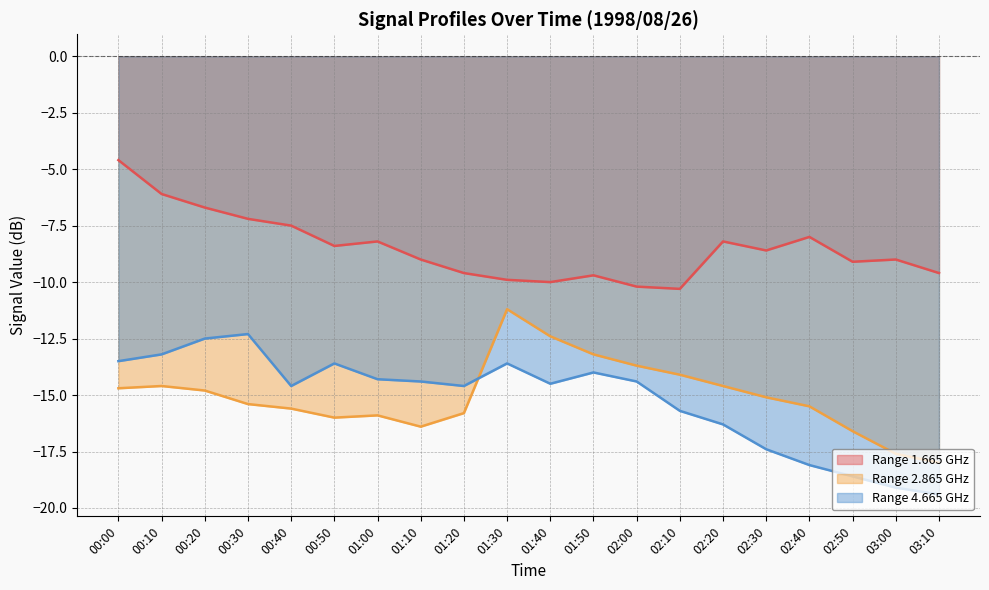

How many lines are shown in the chart?

3